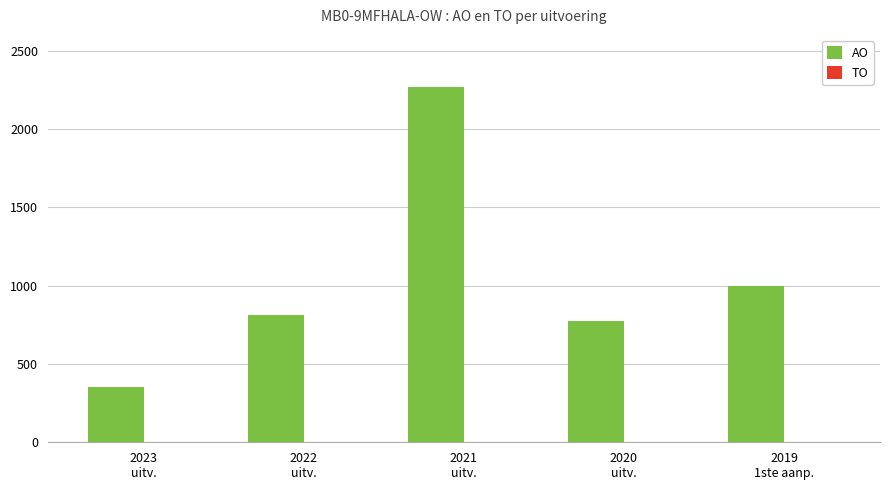

Does the chart contain stacked bars?

No